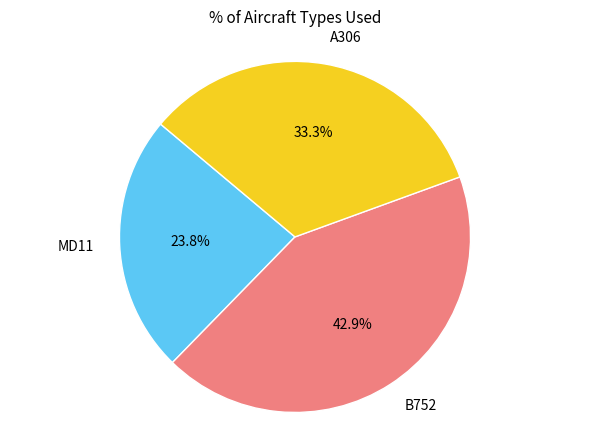

How much of the chart is everything except B752?

57.1%